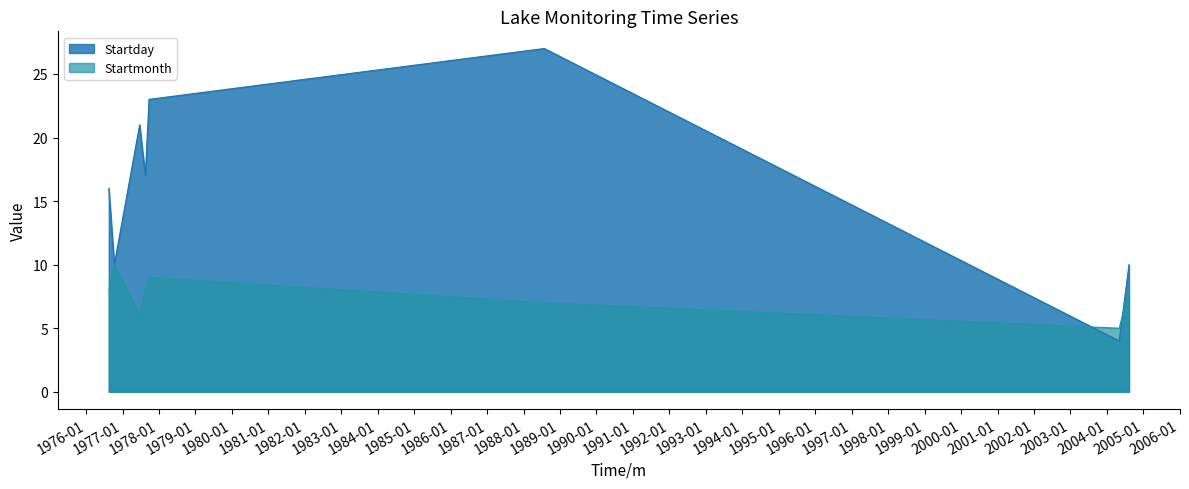

How many lines are shown in the chart?

2